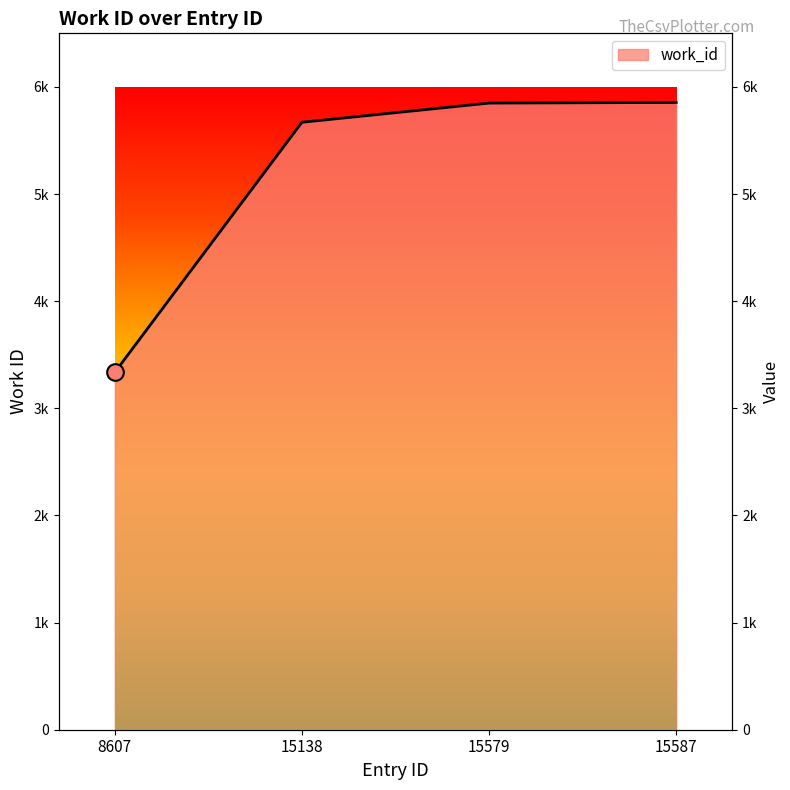

What is the sum of all values?

20710